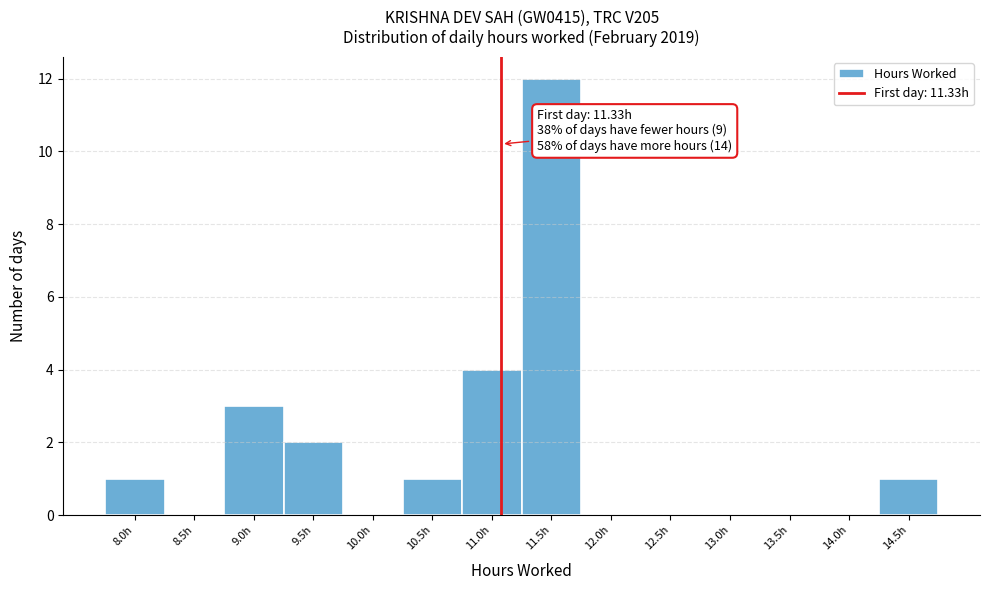

Reading left to right, extract all data points from this chart.

8.0h=1	8.5h=0	9.0h=3	9.5h=2	10.0h=0	10.5h=1	11.0h=4	11.5h=12	12.0h=0	12.5h=0	13.0h=0	13.5h=0	14.0h=0	14.5h=1